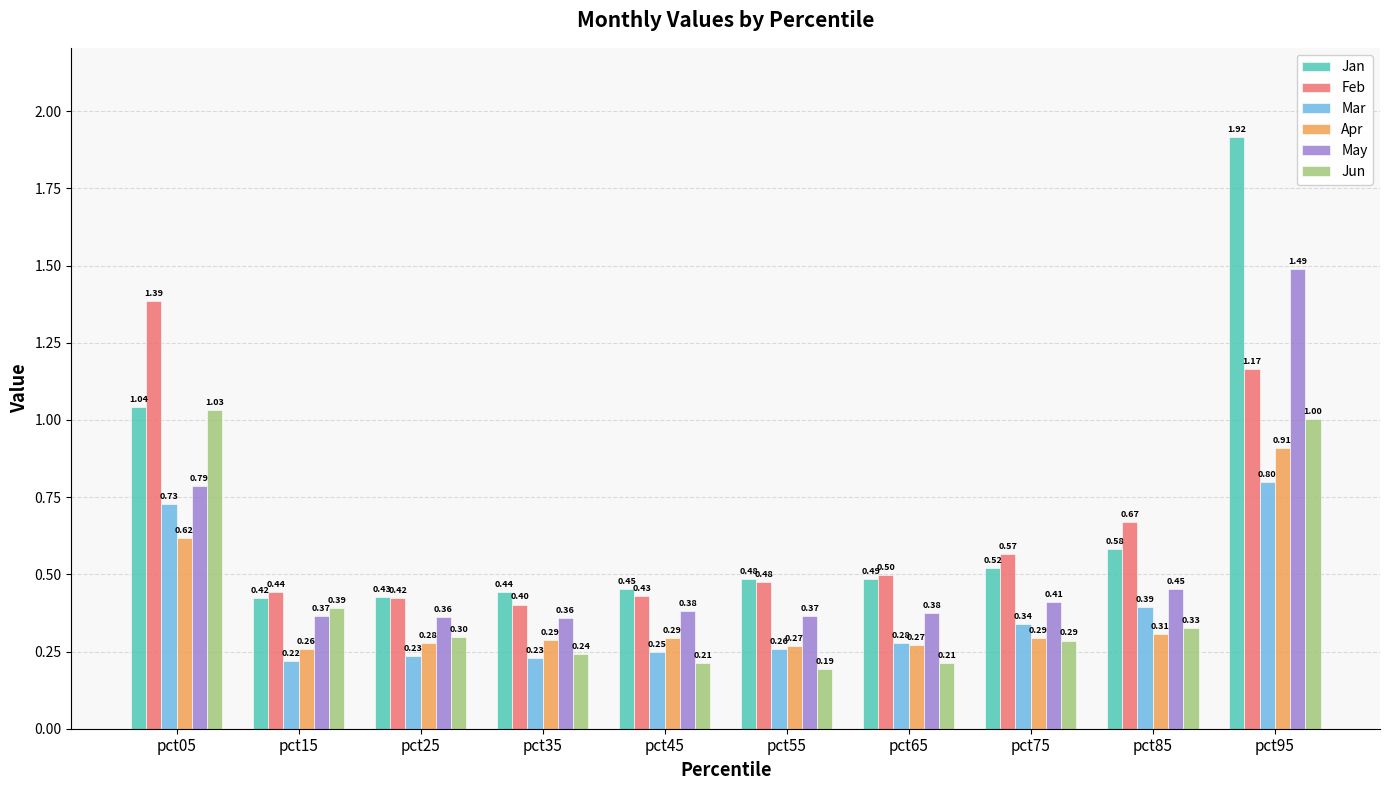

What is the difference between the Jan values at pct75 and pct05?

0.5